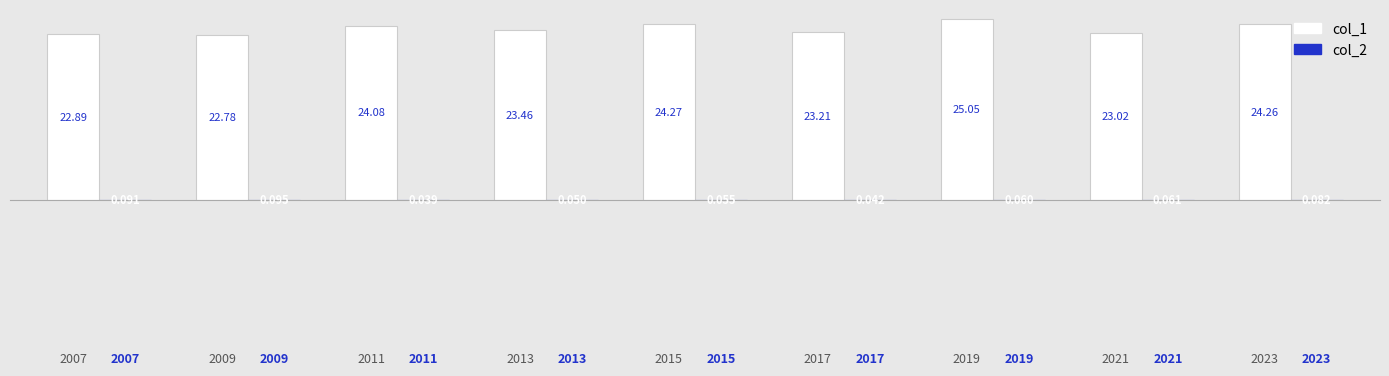

Which series has the largest range (max minus min)?

col_1